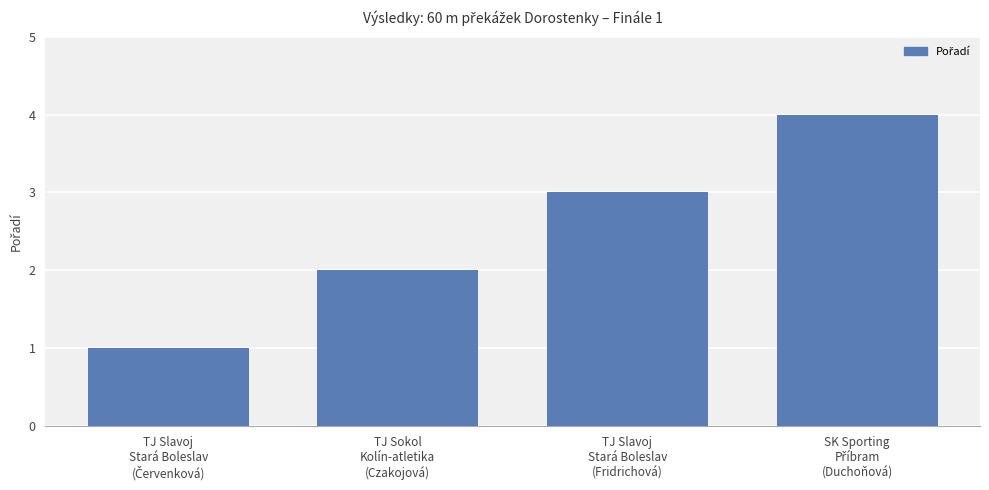

What is the value of the 3rd bar from the left?

3